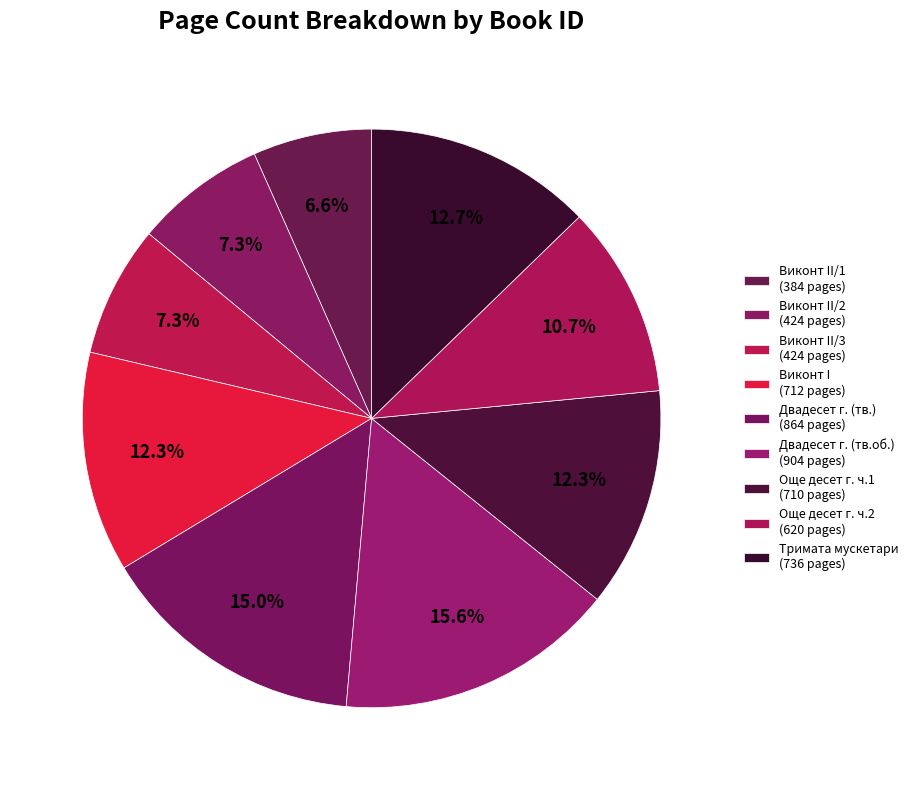

Count the number of slices in the pie.

9